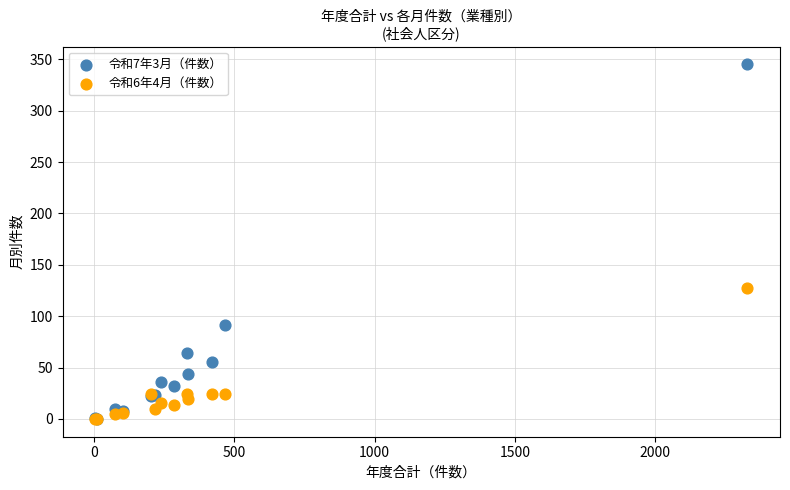

Across all series, what Y value is closest to 172?

127